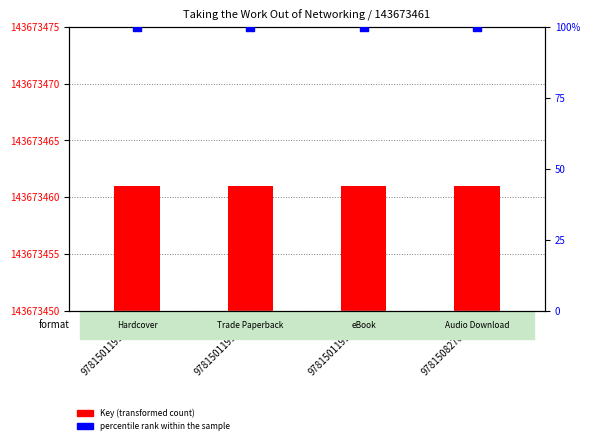

Which series contains the lowest Y value?

Key (transformed)